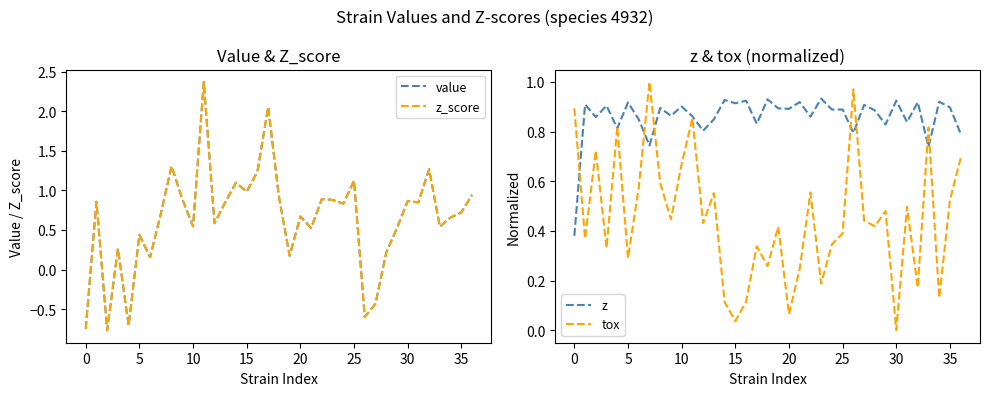

Does the chart display data point markers on the line(s)?

No